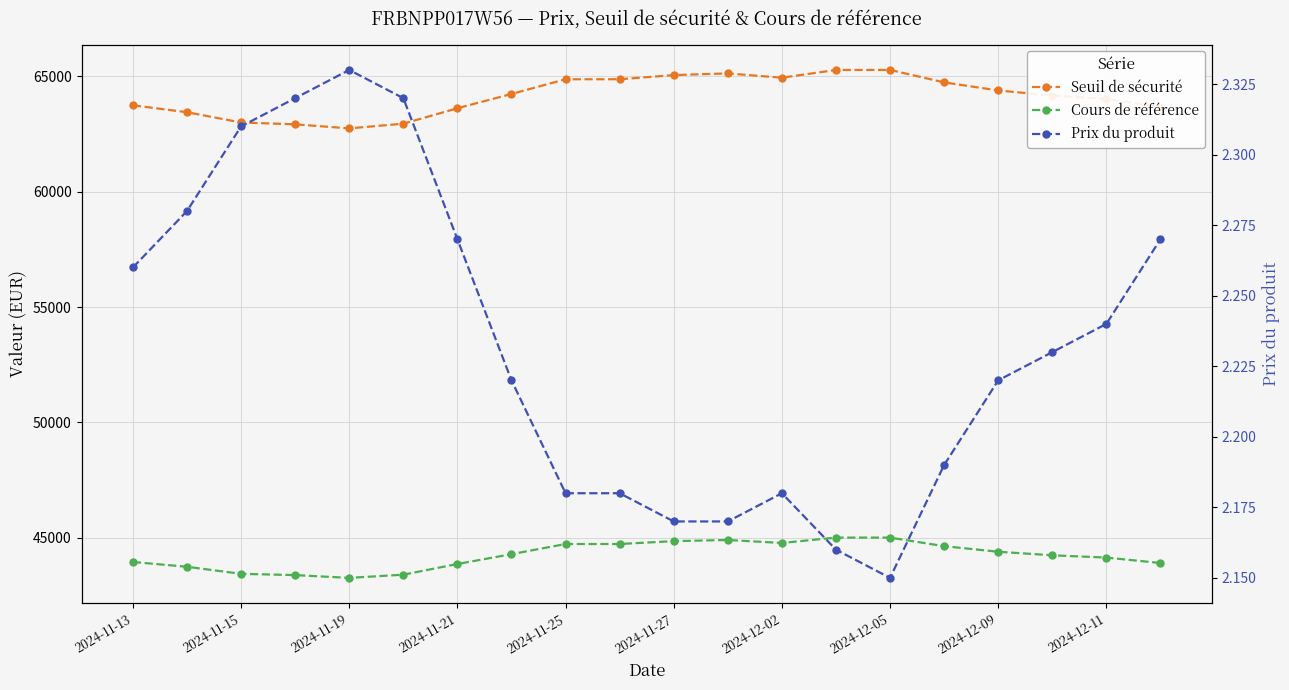

How many data points in Cours de référence are less than 44296?

10